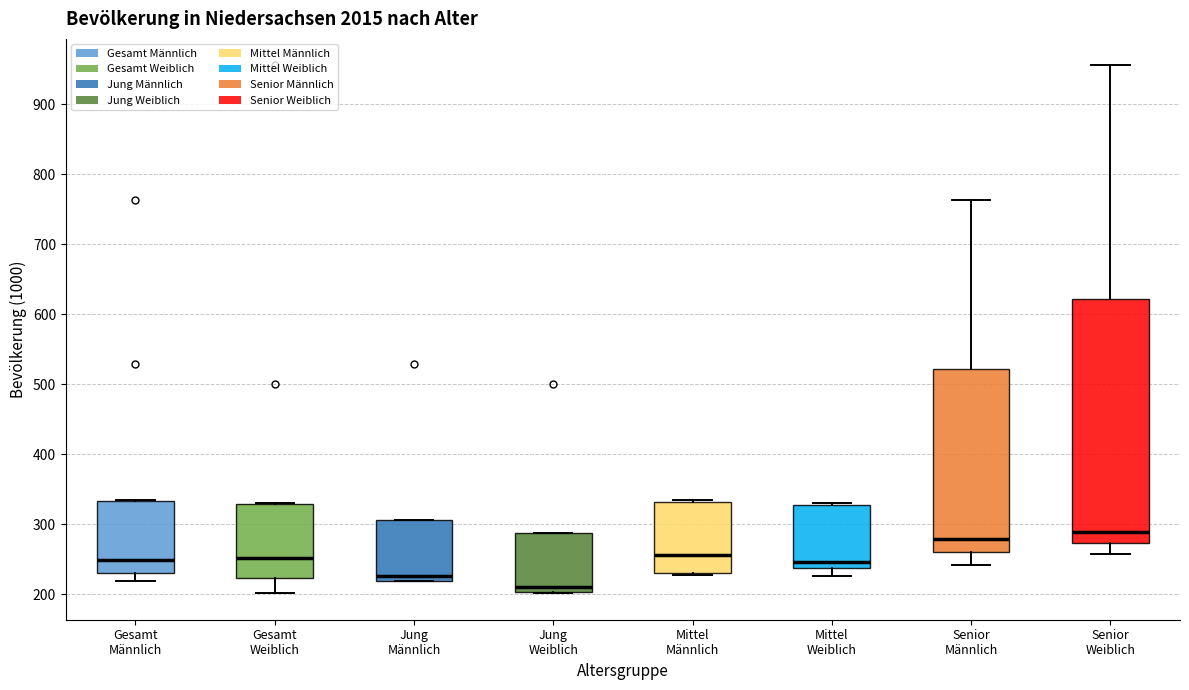

Reading left to right, transcribe this box plot: for each box, give where its median line is, the range the box spans, and where its two whiskers end, as read against the y-axis. The values are not printed on the chart, so give them approximately, as read against the axis.

Gesamt Männlich: median 250, box 230 to 330, whiskers 220 to 330
Gesamt Weiblich: median 250, box 220 to 330, whiskers 200 to 330
Jung Männlich: median 230, box 220 to 310, whiskers 220 to 310
Jung Weiblich: median 210, box 200 to 290, whiskers 200 to 290
Mittel Männlich: median 260, box 230 to 330, whiskers 230 (just below the box's lower edge) to 330 (just above the box's upper edge)
Mittel Weiblich: median 250, box 240 to 330, whiskers 230 to 330
Senior Männlich: median 280, box 260 to 520, whiskers 240 to 760
Senior Weiblich: median 290, box 270 to 620, whiskers 260 to 960